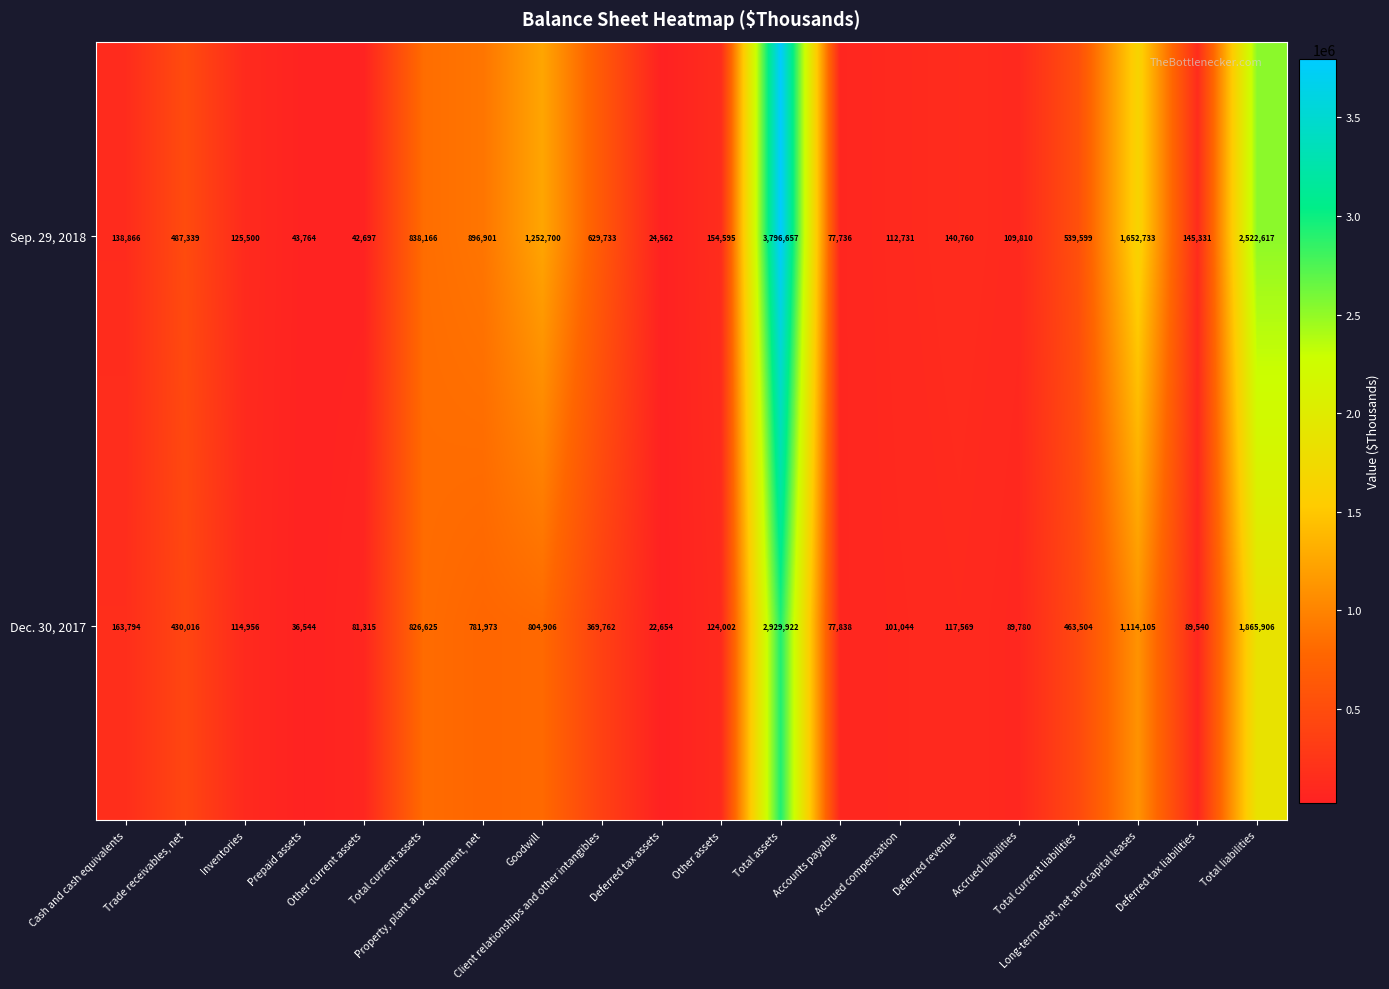

What is the minimum value for Sep. 29, 2018?

24562